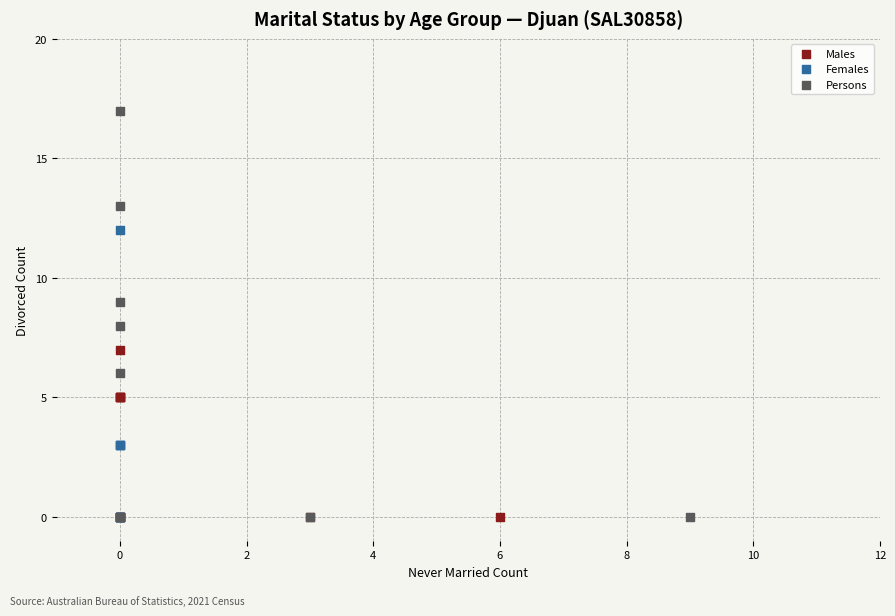

What are all the series names shown in the legend?

Males, Females, Persons